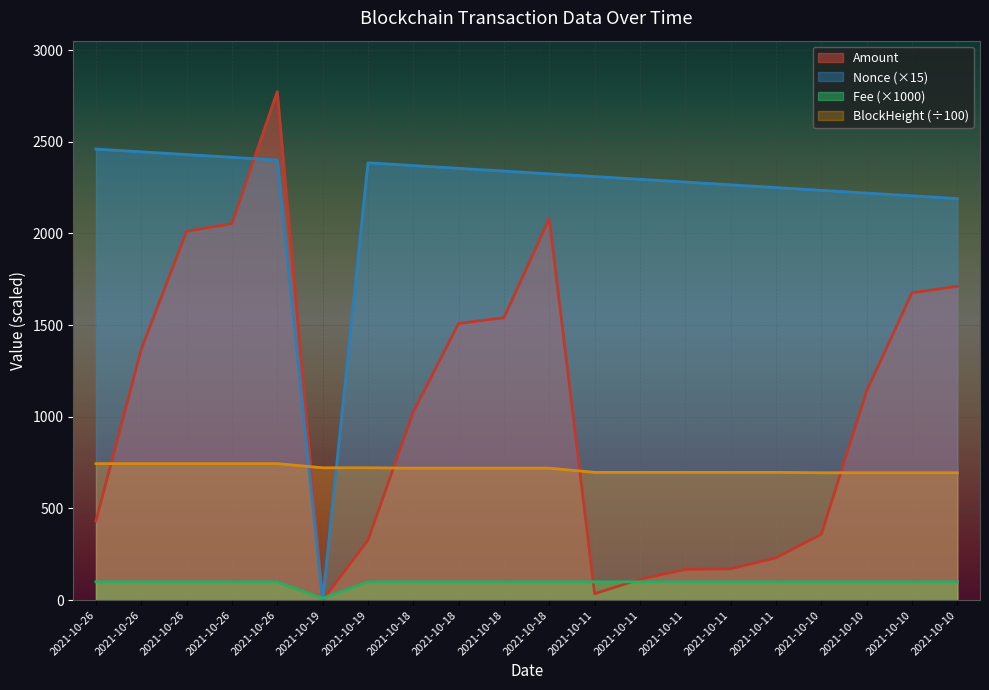

What is the difference between the maximum and second lowest values?

2738.8